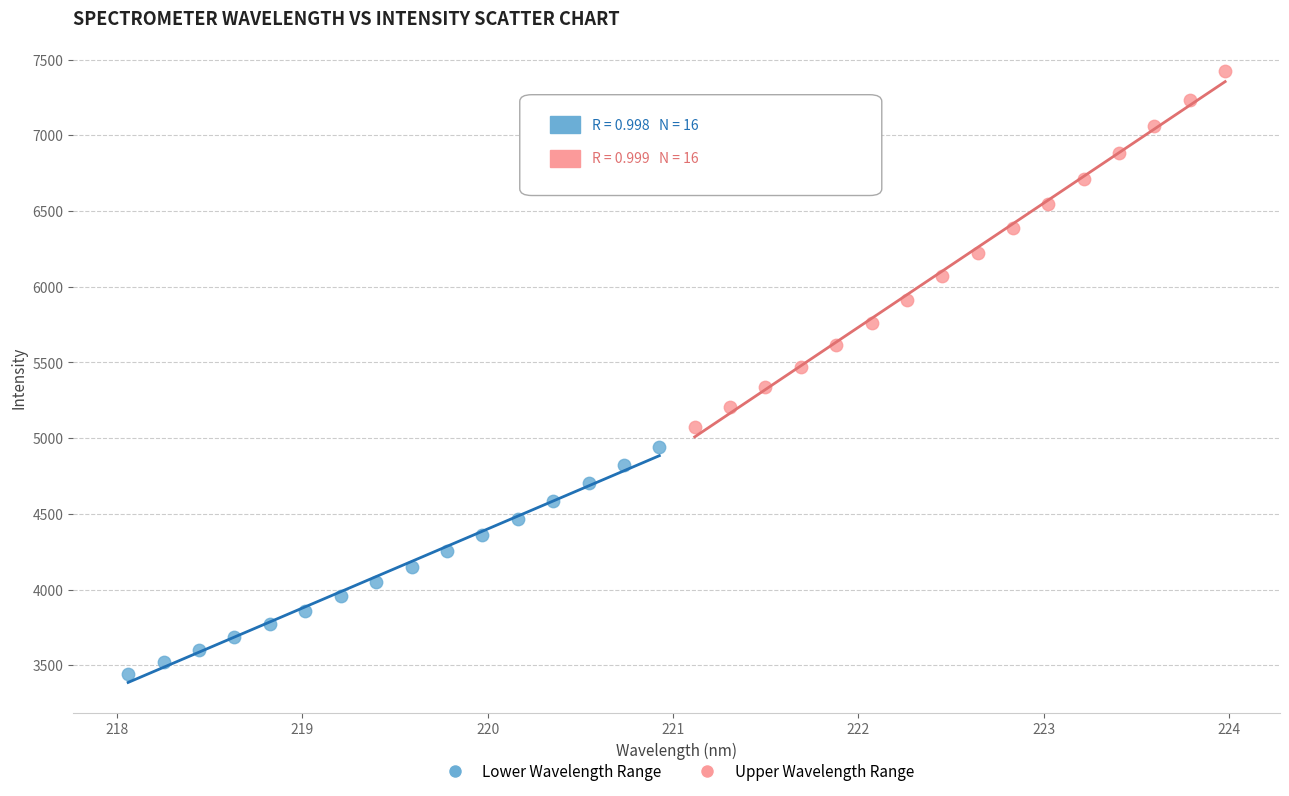

Which series reaches the minimum Y coordinate?

Lower Wavelength Range